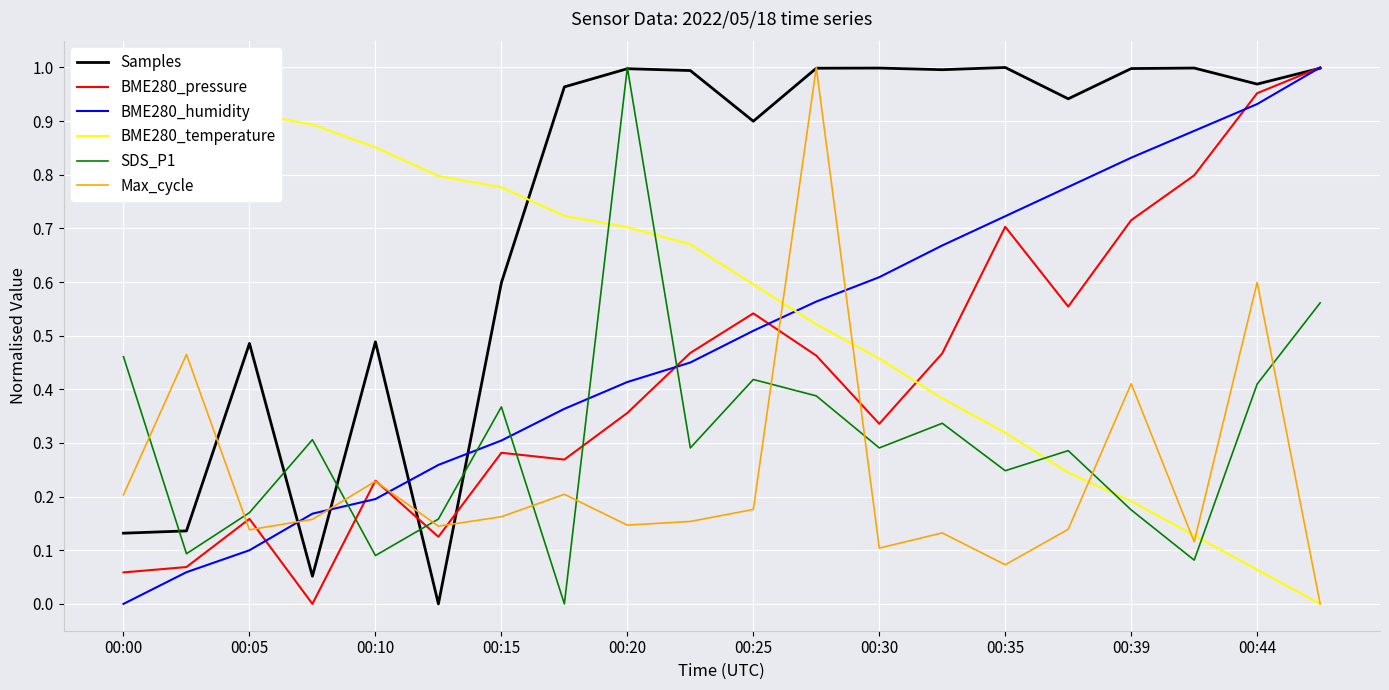

After their last crossing, which series has the higher values: SDS_P1 or BME280_pressure?

BME280_pressure